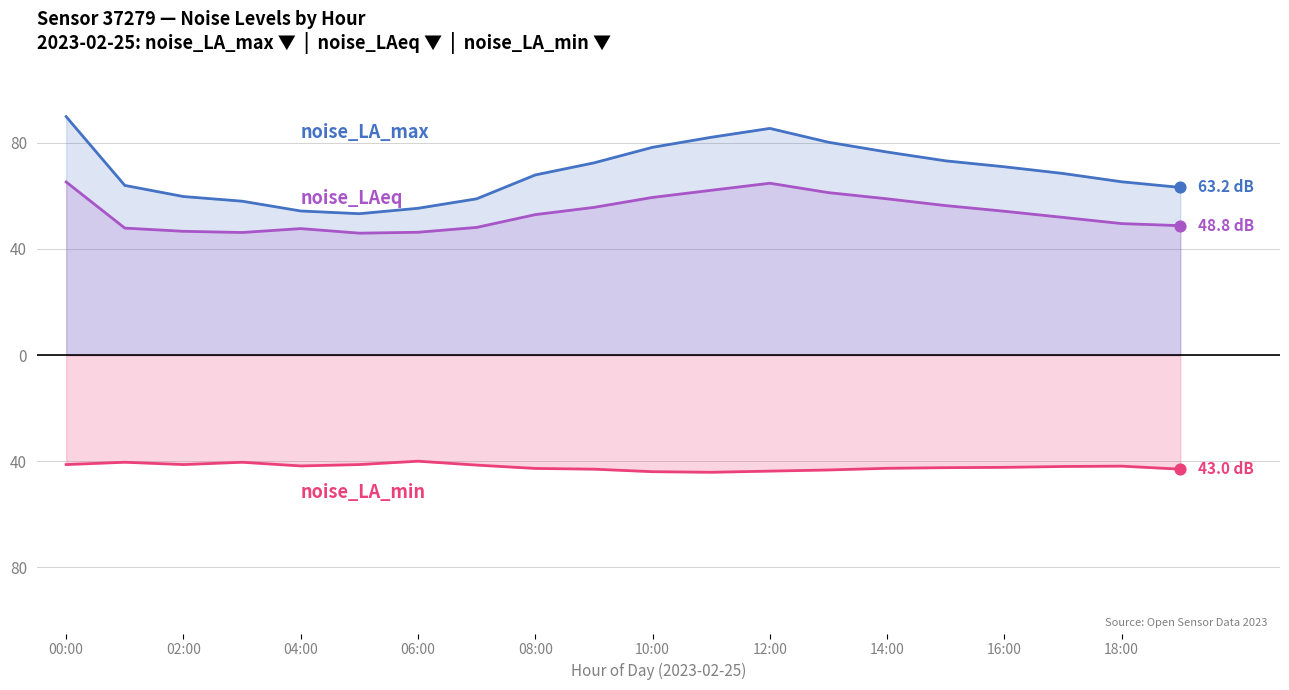

At how many categories does at least one series exceed -9?

20